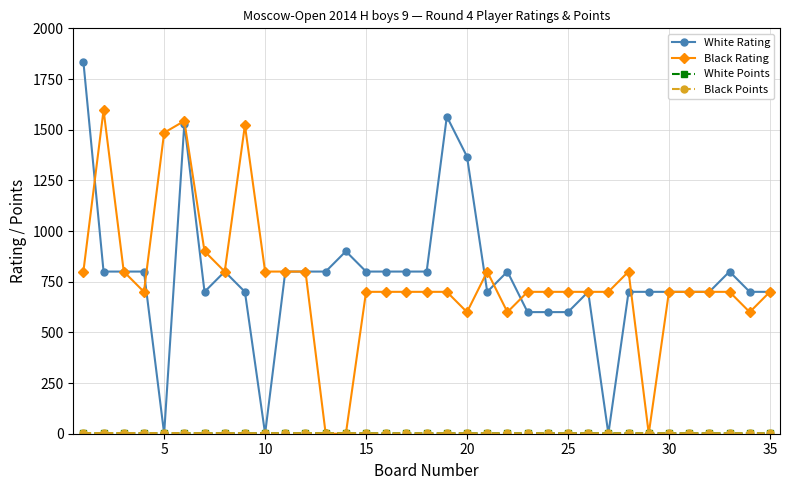

True or false: Black Rating has more than 0 interior local peaks.

True